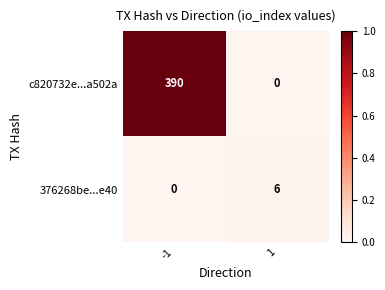

True or false: 376268be...e40 has a value of 3 at -1.

False